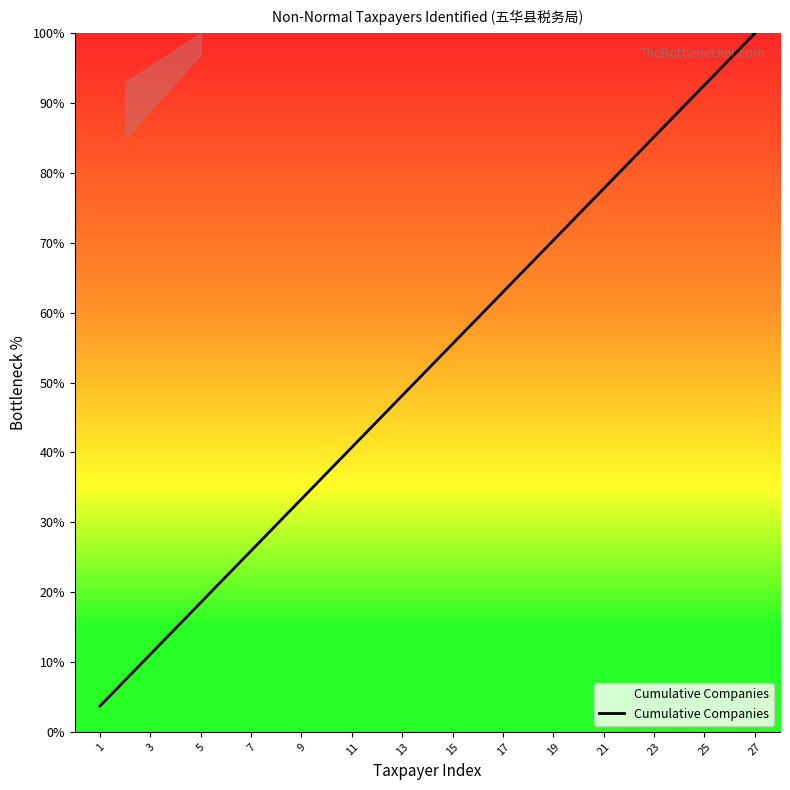

What is the maximum value shown in the chart?

100.0